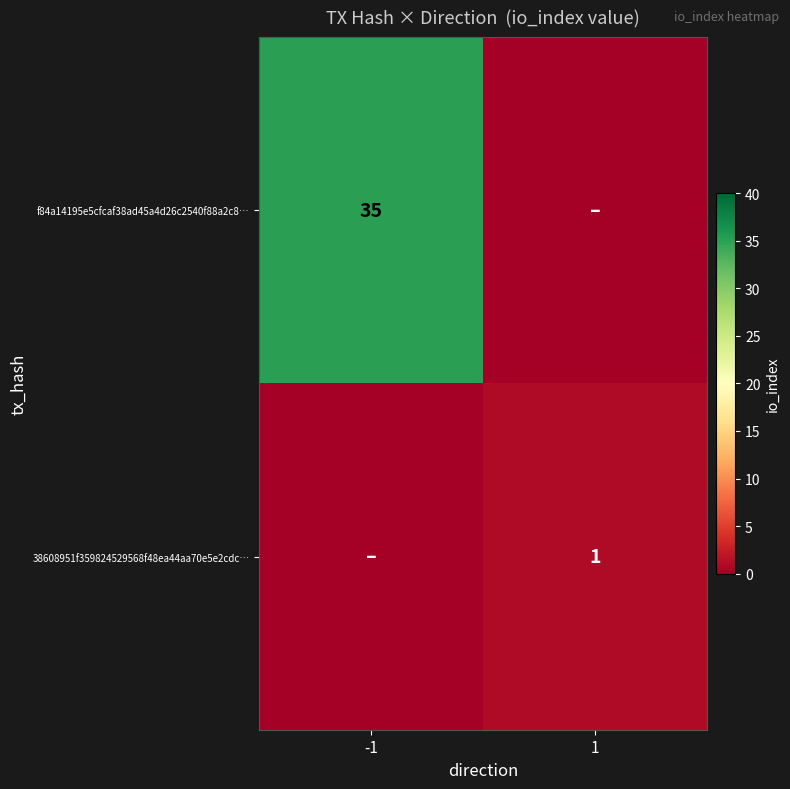

The value of f84a14195e5cfcaf38ad45a4d26c2540f88a2c8… at -1 is 60. True or false?

False